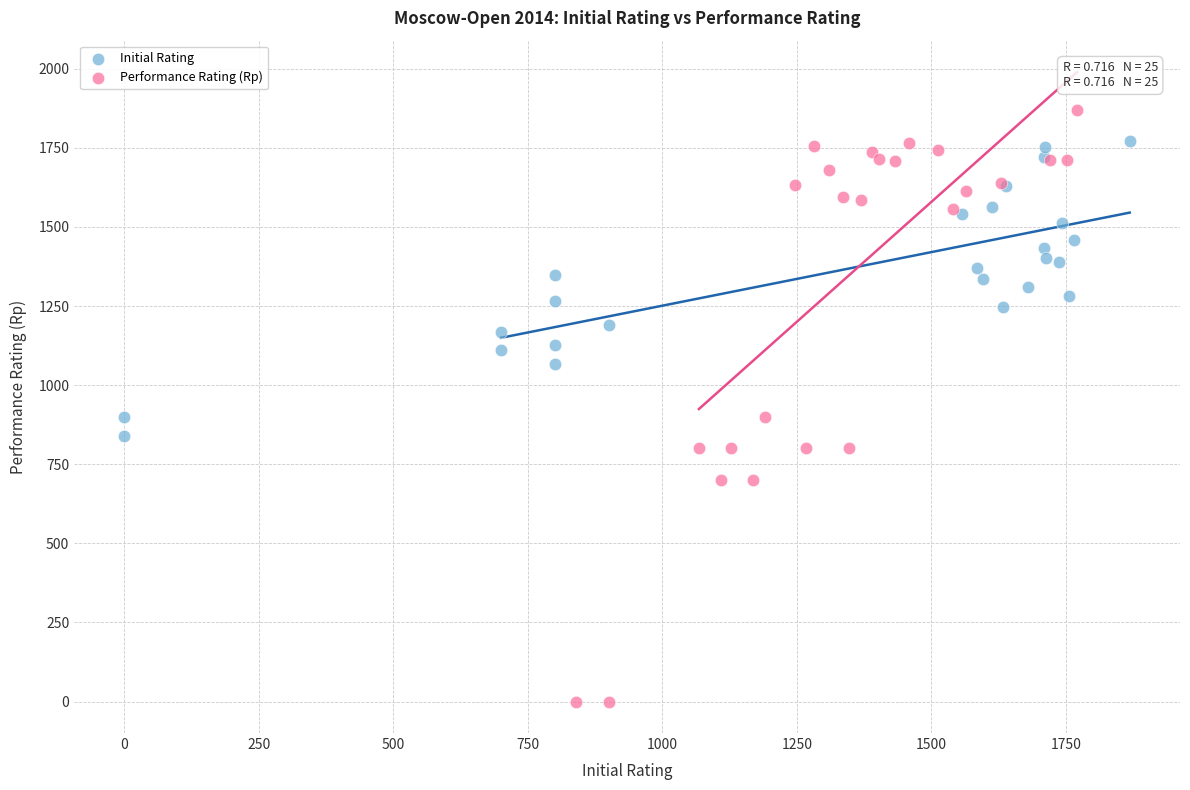

Which series reaches the maximum Y coordinate?

Performance Rating (Rp)